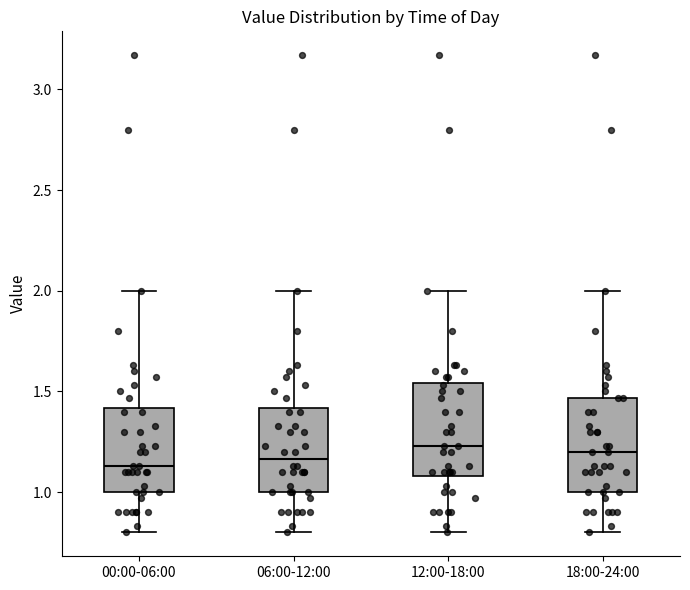

Reading left to right, transcribe this box plot: for each box, give where its median line is, the range the box spans, and where its two whiskers end, as read against the y-axis. The values are not printed on the chart, so give them approximately, as read against the axis.

00:00-06:00: median 1.15, box 1.00 to 1.40, whiskers 0.80 to 2.00
06:00-12:00: median 1.15, box 1.00 to 1.40, whiskers 0.80 to 2.00
12:00-18:00: median 1.25, box 1.10 to 1.55, whiskers 0.80 to 2.00
18:00-24:00: median 1.20, box 1.00 to 1.45, whiskers 0.80 to 2.00